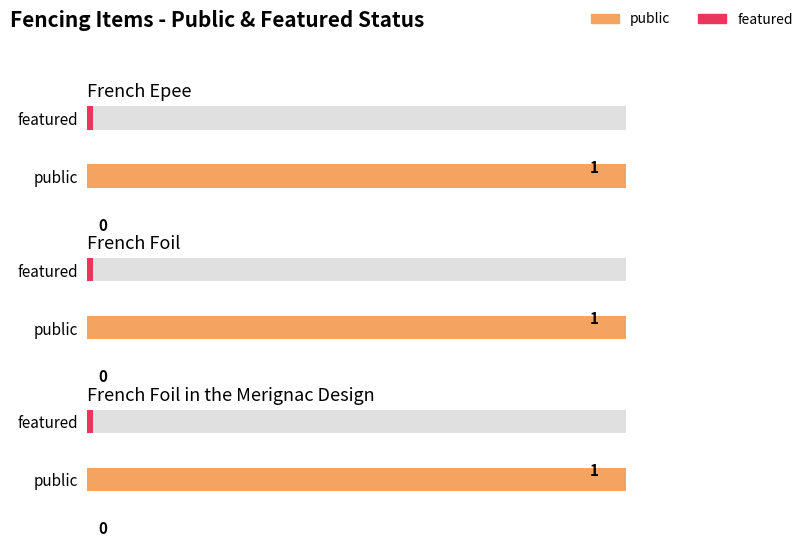

What is the total value across all series at French Foil in the Merignac Design?

1